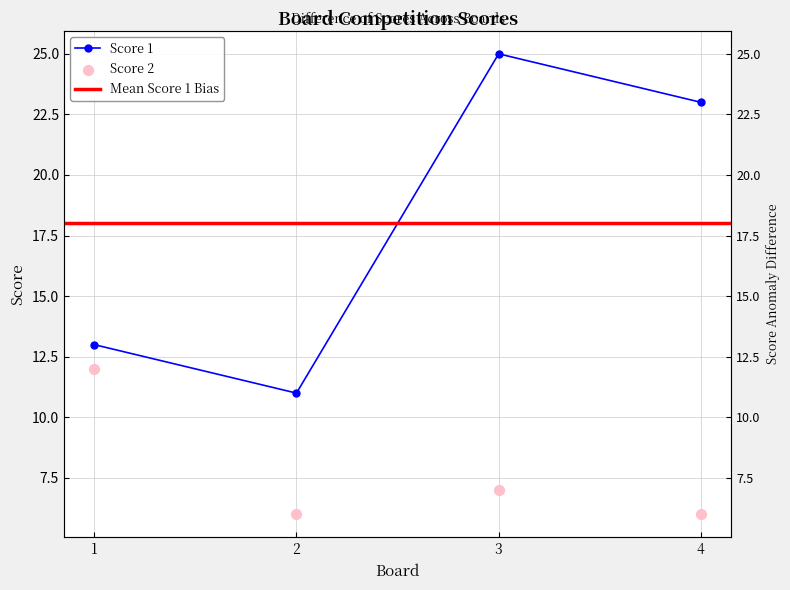

What is the total value across all series at 4?

29